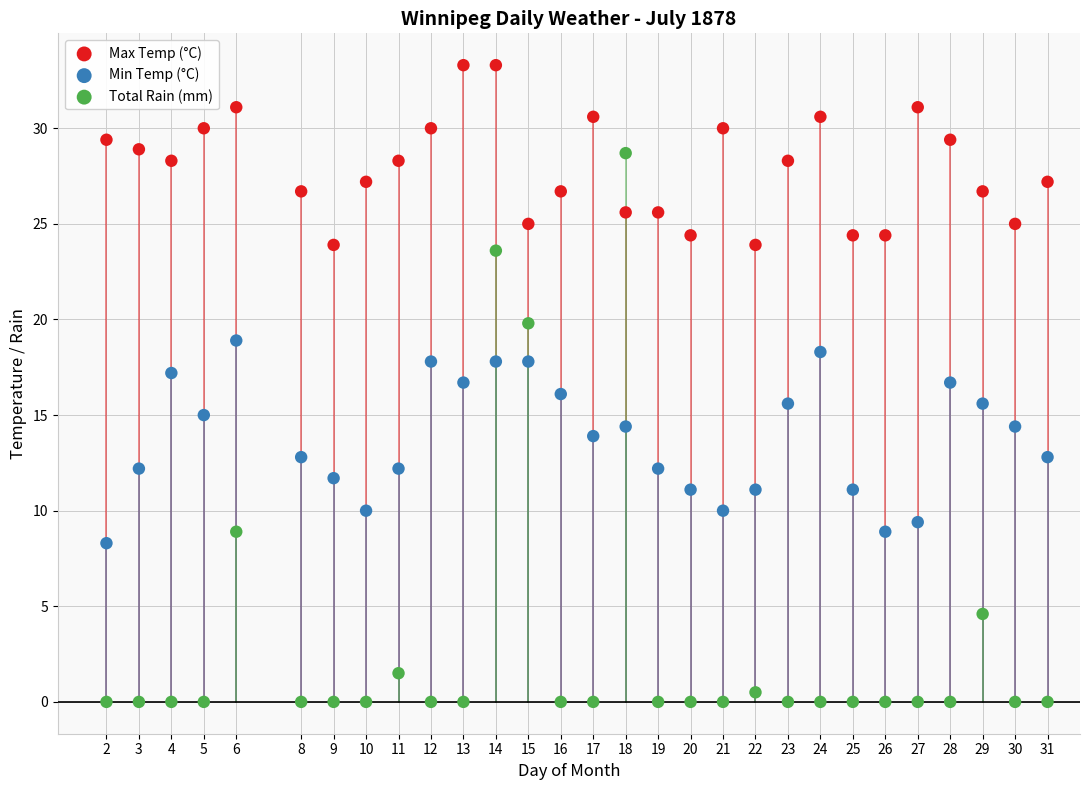

Across all data points, what is the range of Y values (max minus min)?

33.3